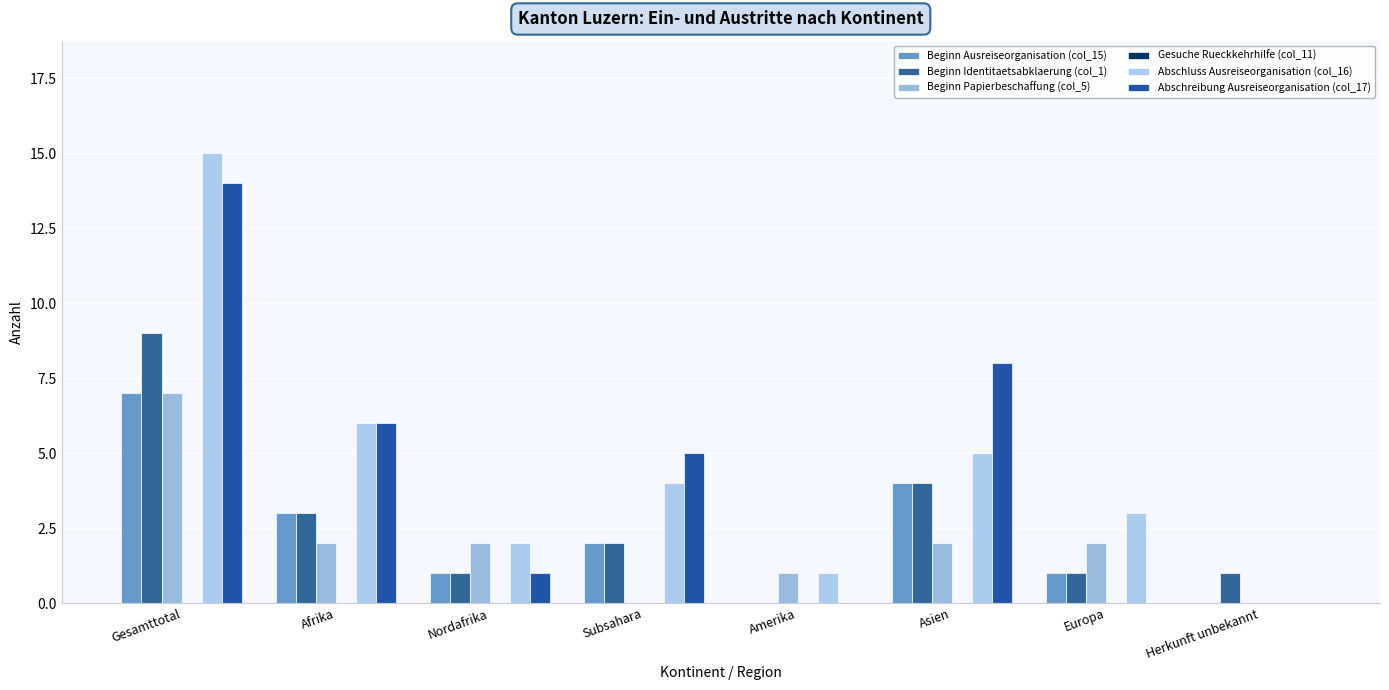

Which label corresponds to the largest value in the chart?

Gesamttotal